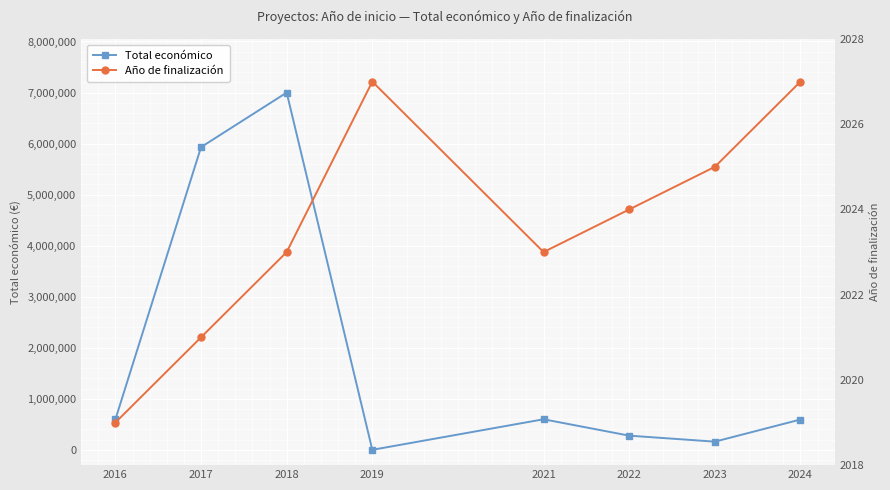

True or false: Total económico and Año de finalización cross at least once.

True